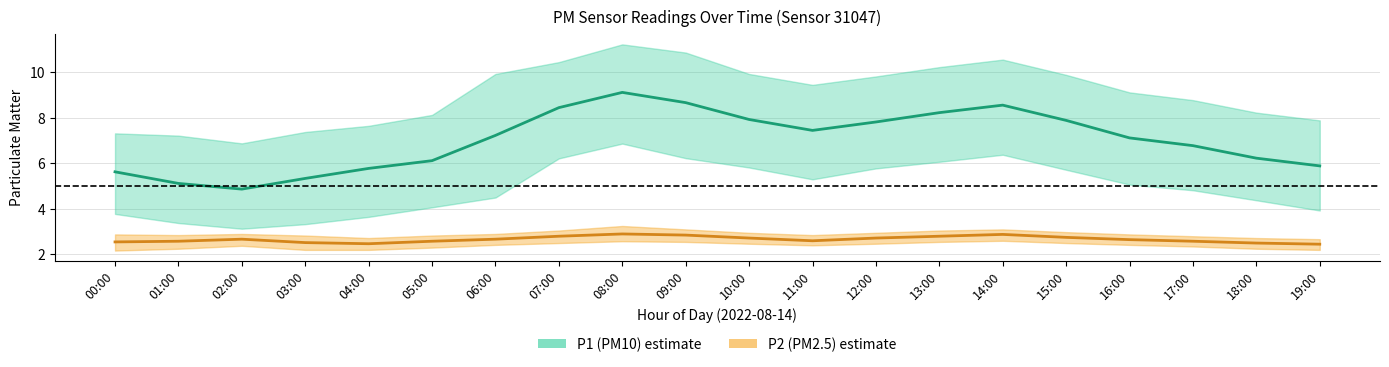

Where does the P1 (PM10) series first go above 7?

06:00